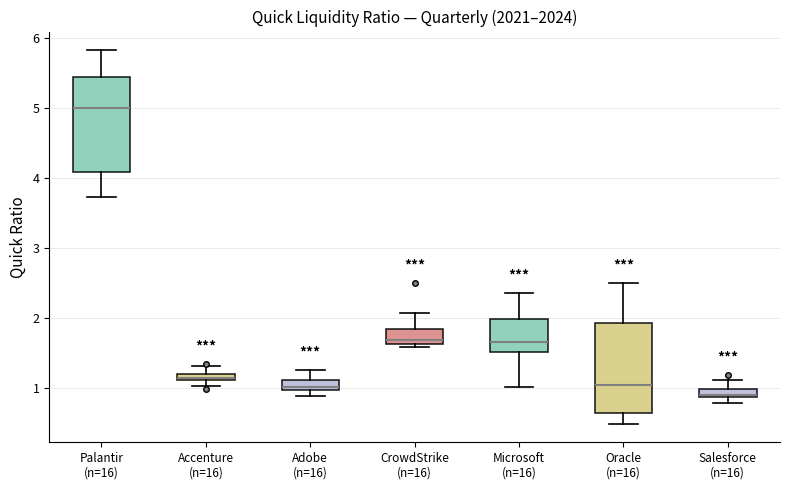

Which box has the highest median line?

Palantir (n=16)